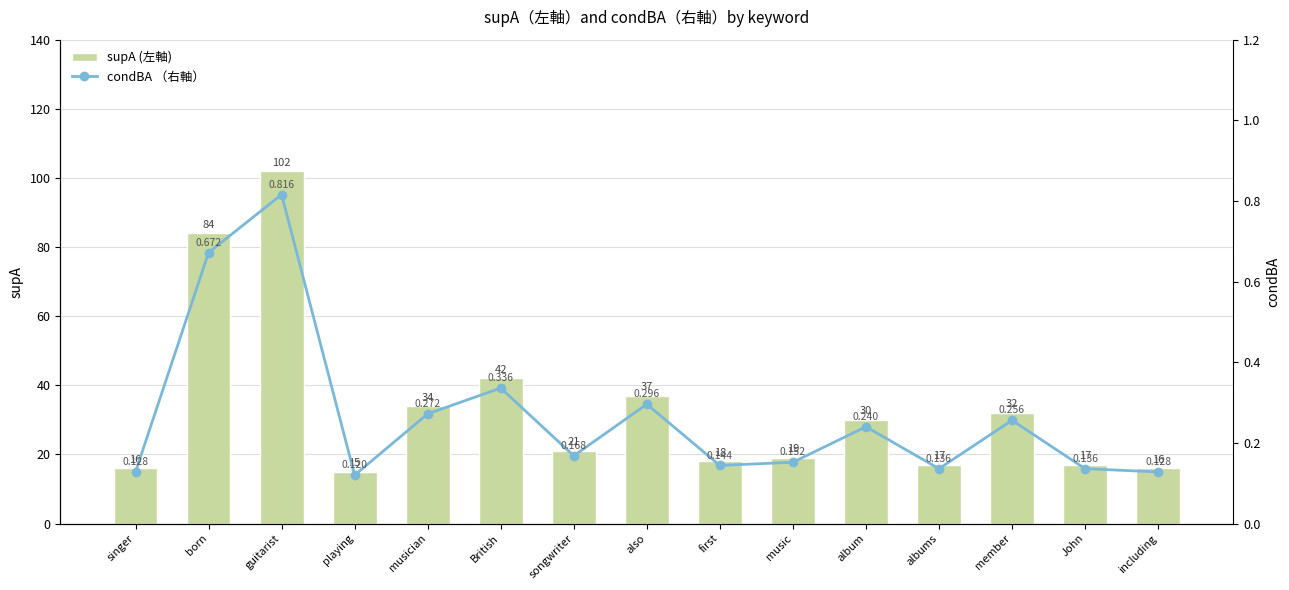

Reading right to left, what are all the values shown in this chart?

supA (左軸): 16.0	17.0	32.0	17.0	30.0	19.0	18.0	37.0	21.0	42.0	34.0	15.0	102.0	84.0	16.0
condBA （右軸）: 0.1	0.1	0.3	0.1	0.2	0.2	0.1	0.3	0.2	0.3	0.3	0.1	0.8	0.7	0.1